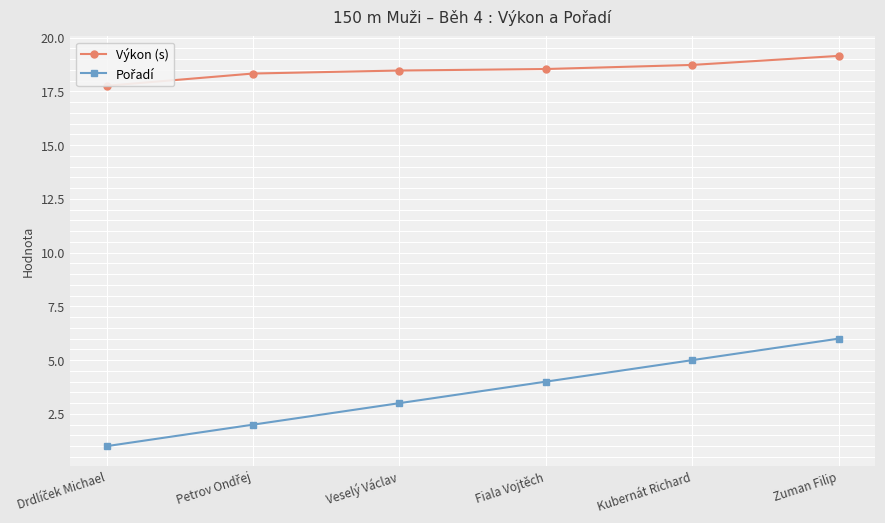

What is the value of the Výkon (s) point at the 5th from the left?

18.7